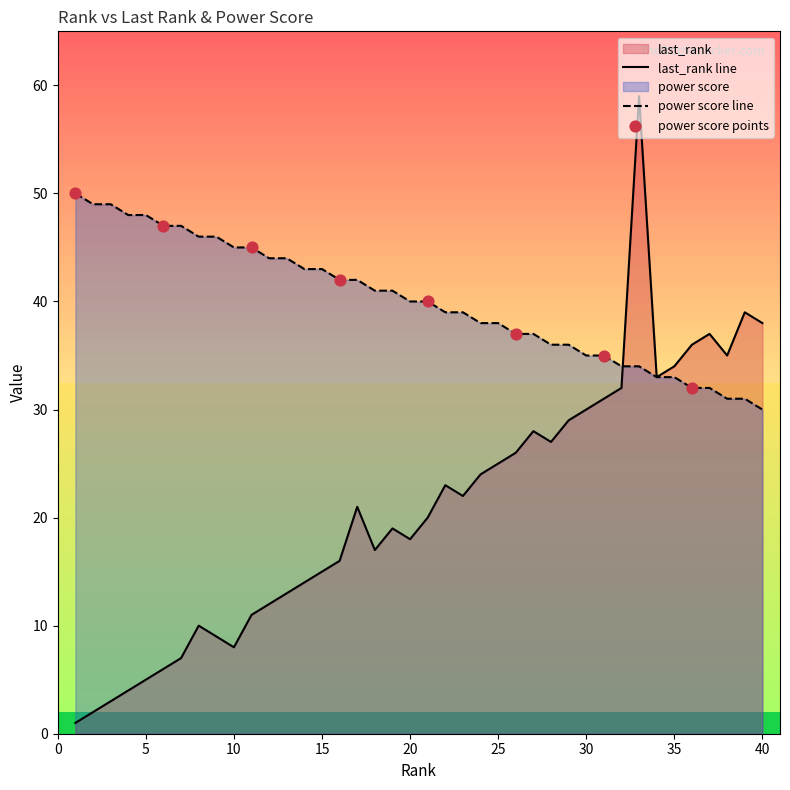

At how many categories does at least one series exceed 42?

16